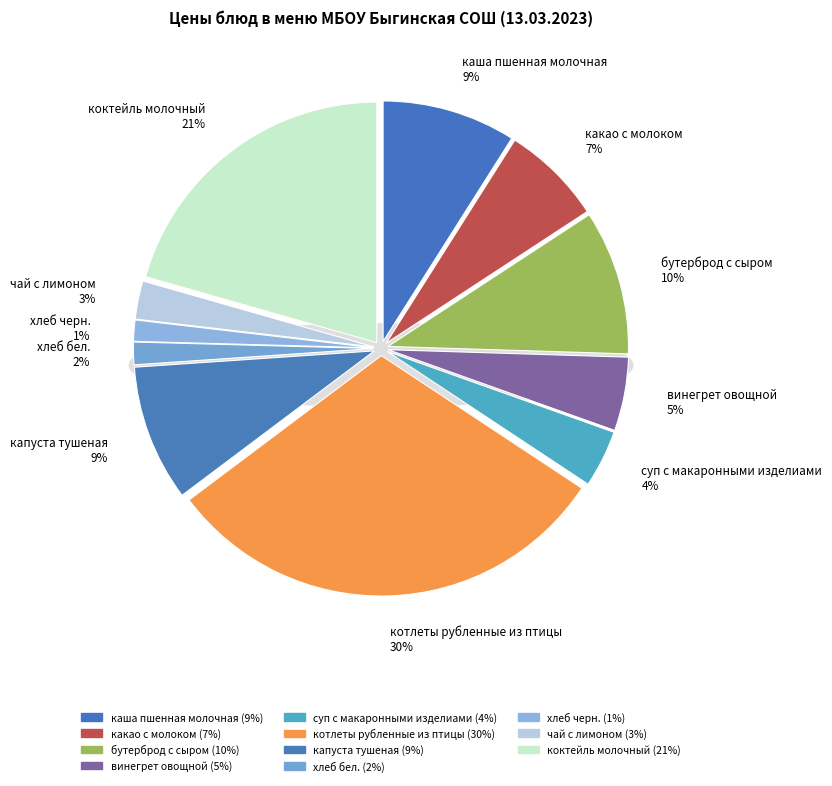

Is there any slice that represents more than half of the pie?

No